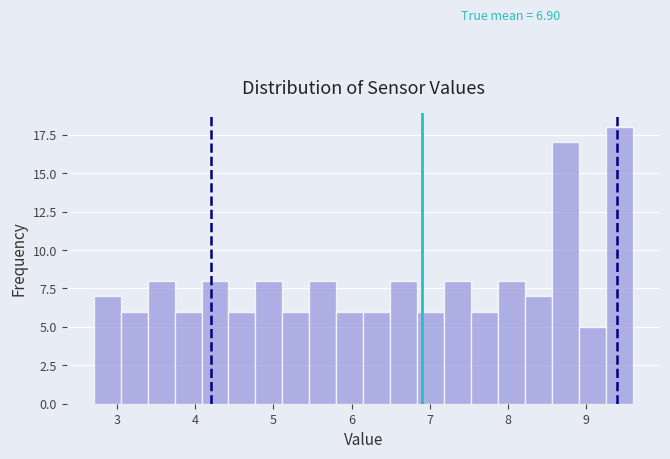

Read against the x-axis, roughly where is the centre of the tallest bar?

9.4